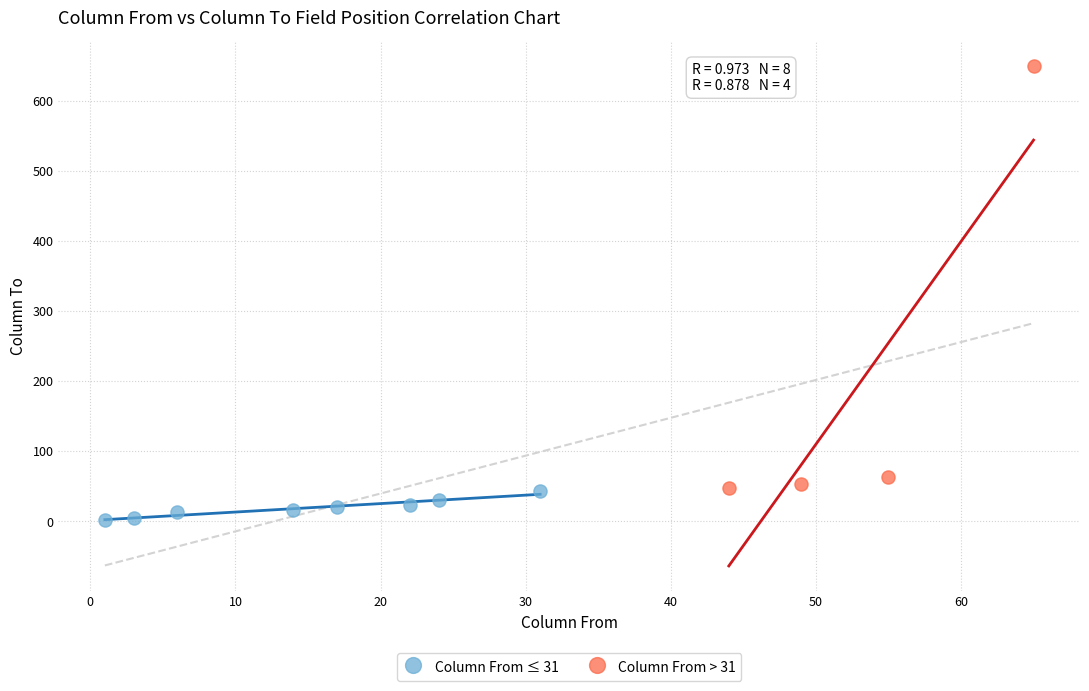

Which series has the widest spread of Y values?

Column From > 31